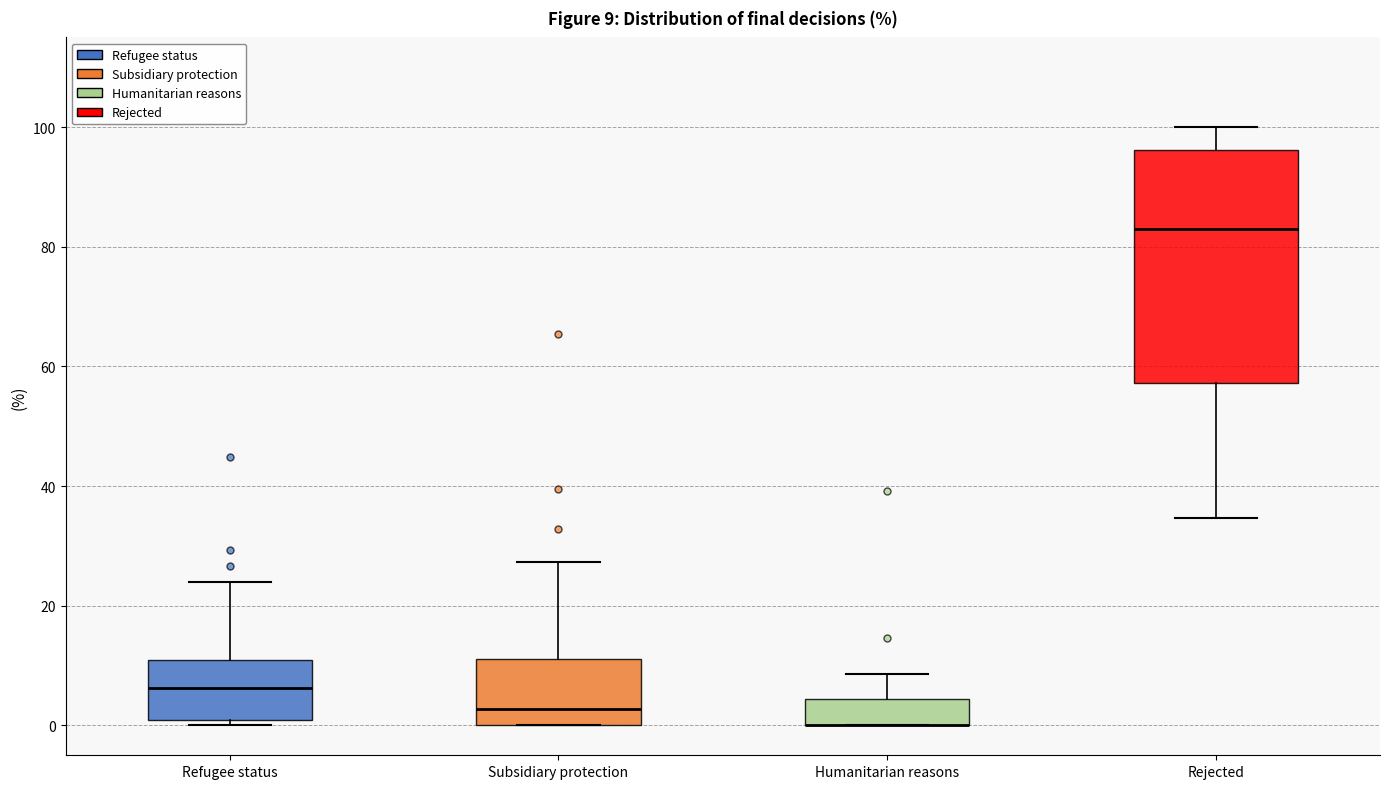

Comparing the boxes themselves (not the whiskers), which one is the tallest?

Rejected